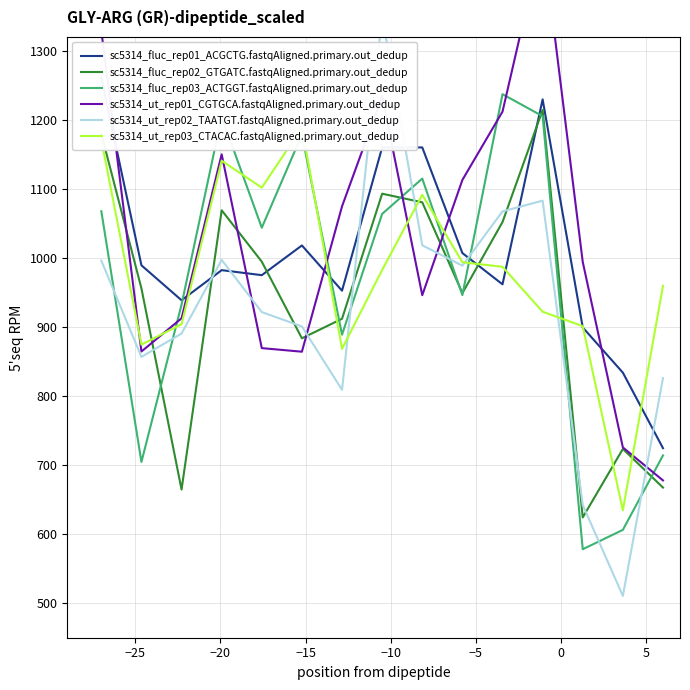

List the series in order of their peak value, lowest first.

sc5314_ut_rep03_CTACAC.fastqAligned.primary.out_dedup, sc5314_fluc_rep02_GTGATC.fastqAligned.primary.out_dedup, sc5314_fluc_rep03_ACTGGT.fastqAligned.primary.out_dedup, sc5314_fluc_rep01_ACGCTG.fastqAligned.primary.out_dedup, sc5314_ut_rep02_TAATGT.fastqAligned.primary.out_dedup, sc5314_ut_rep01_CGTGCA.fastqAligned.primary.out_dedup